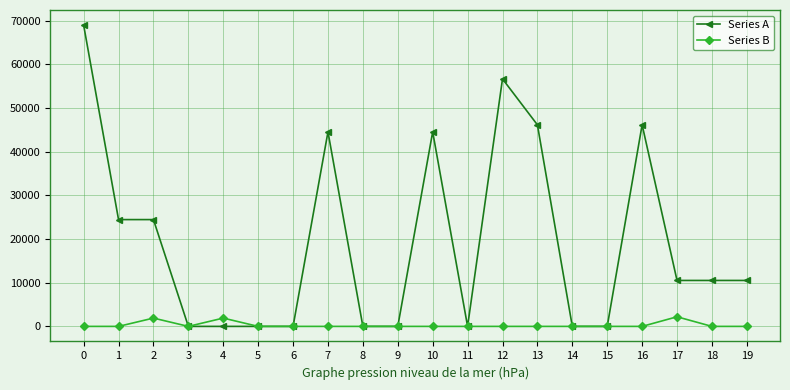

Between 16 and 17, which series saw the biggest shift?

Series A